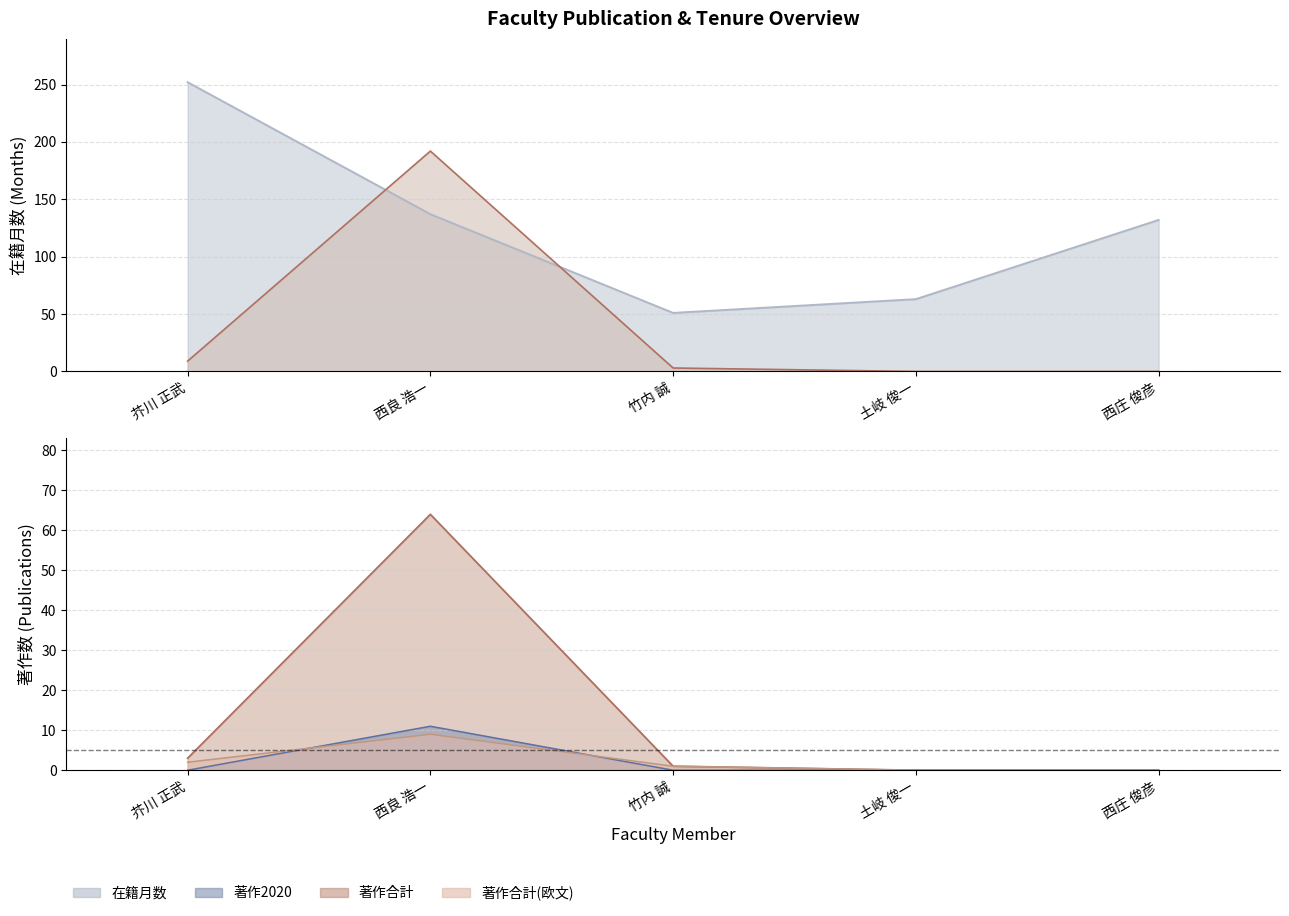

The value of 著作合計(欧文) at 西良 浩一 is 9. True or false?

True